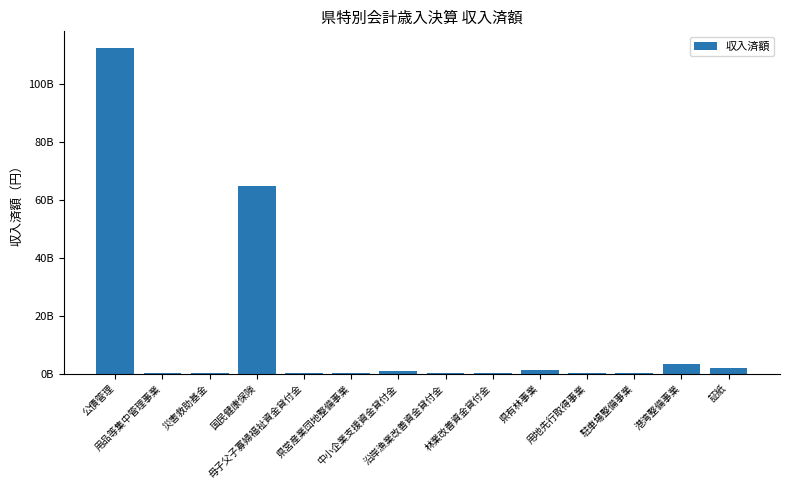

Reading right to left, what are all the values shown in this chart?

1787086369	3427125820	172828063	137440291	1245960151	83172123	105484467	1003751314	65941400	121661785	64835122575	47408136	298309921	112553183878